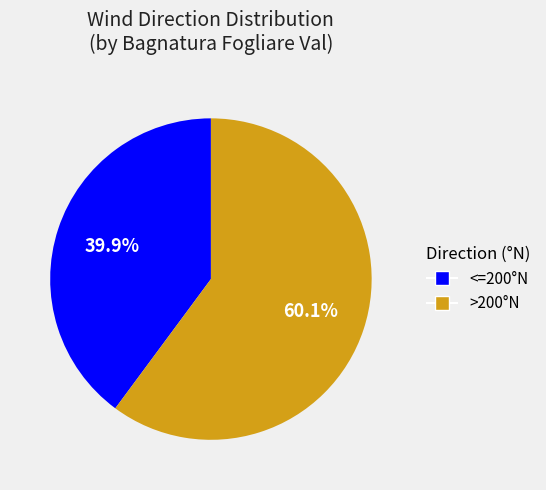

How many segments does this pie chart have?

2